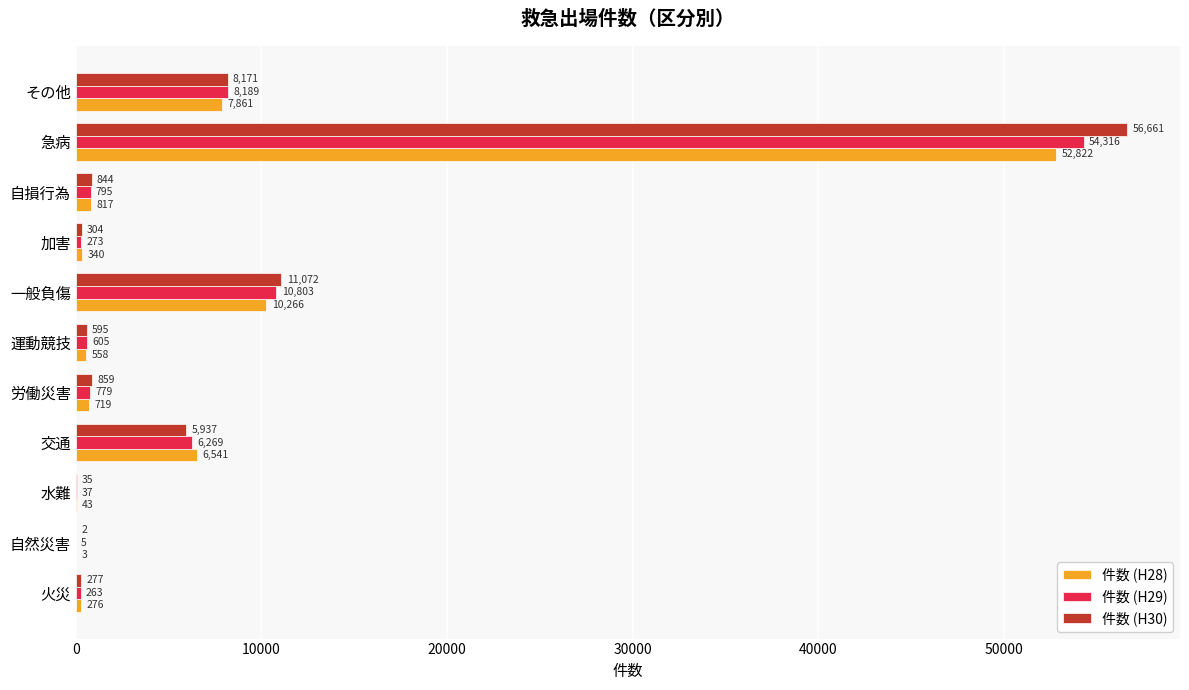

At which label does 件数 (H29) reach its peak?

急病